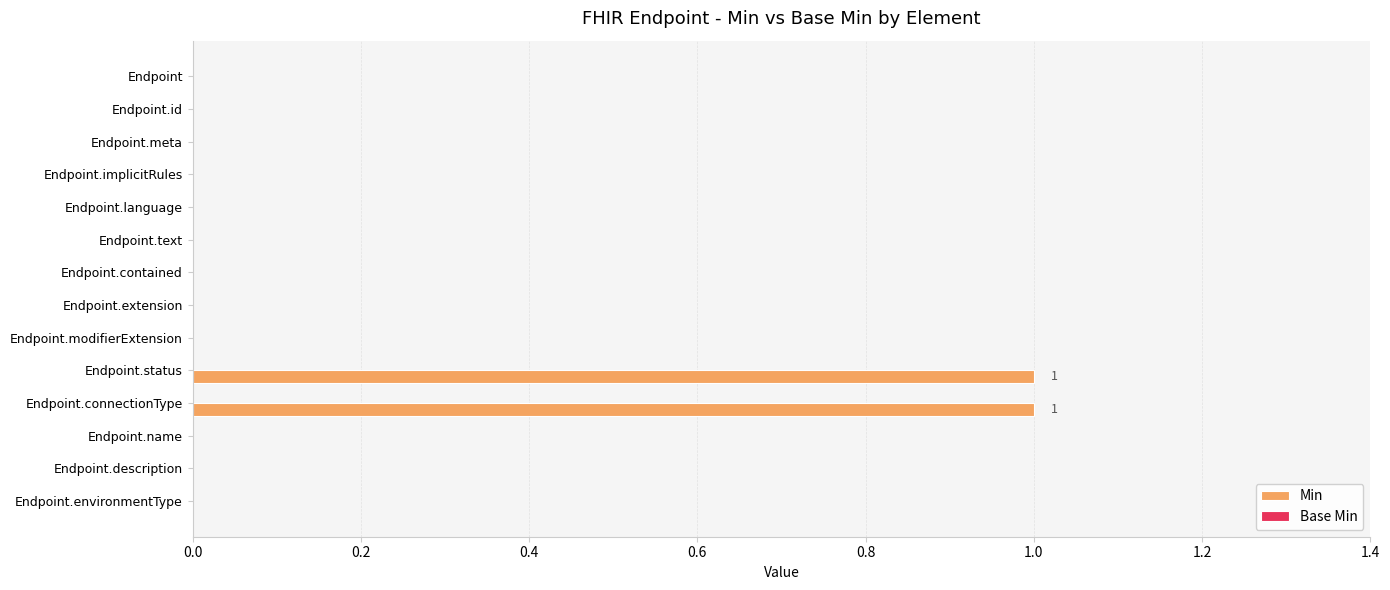

Is it true that the value at Endpoint is 0?

True